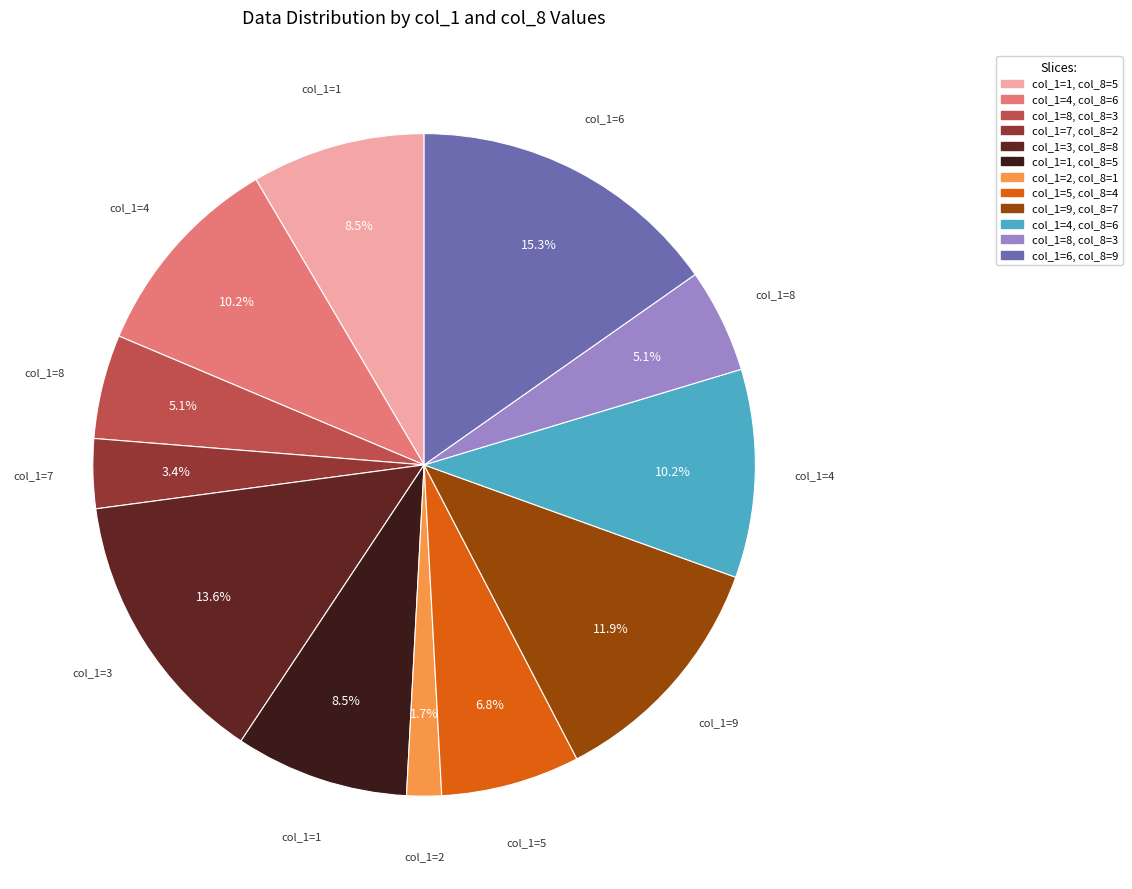

Count the number of slices in the pie.

12